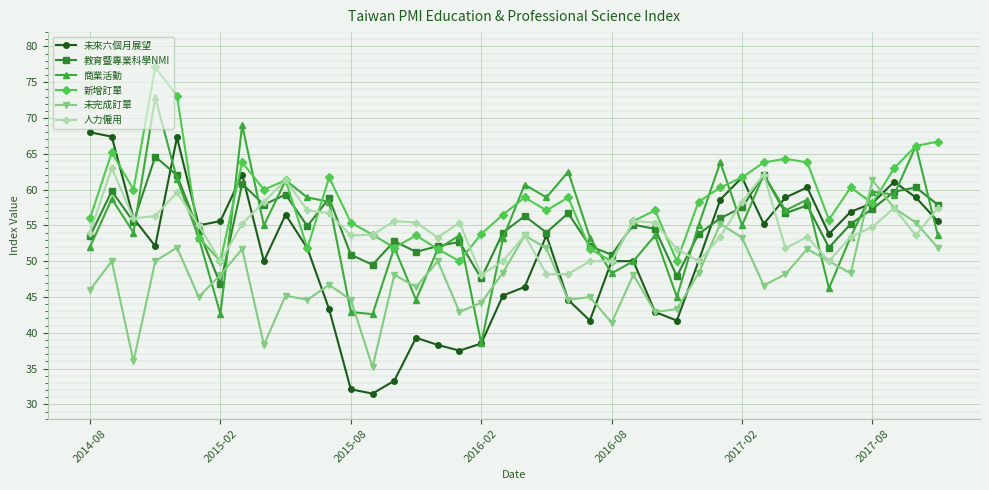

How many values in the 未來六個月展望 series are below 53?

20